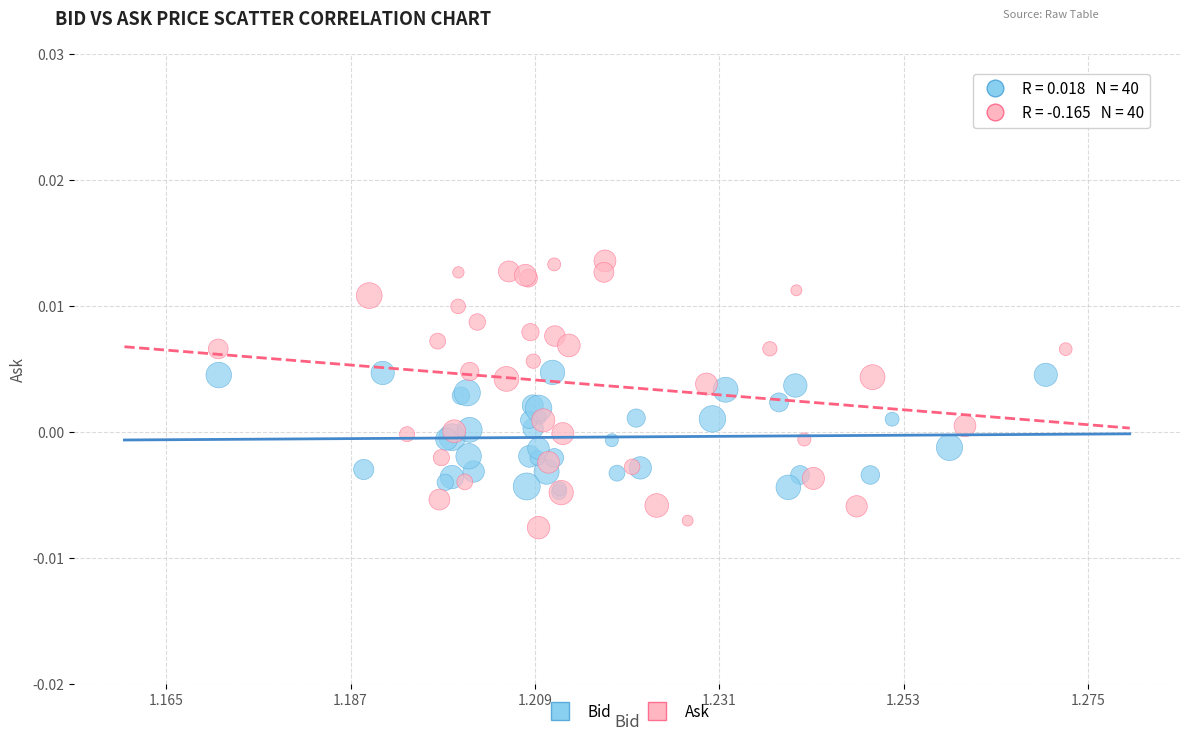

Which series has the widest spread of Y values?

Ask